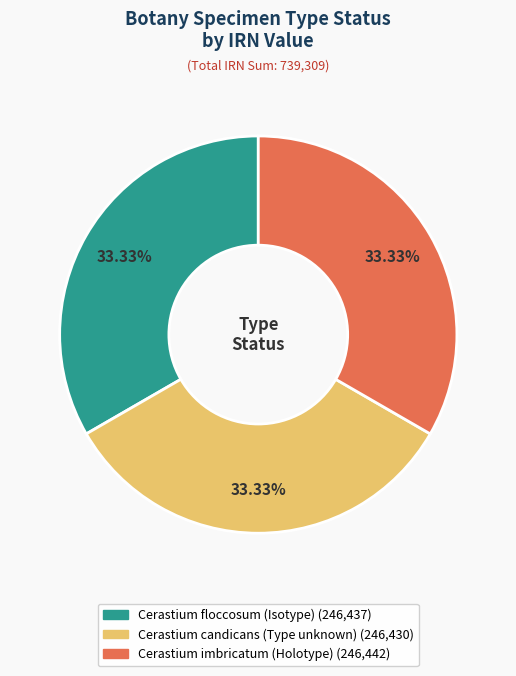

Is the sum of Cerastium imbricatum (Holotype) and Cerastium floccosum (Isotype) greater than half?

Yes